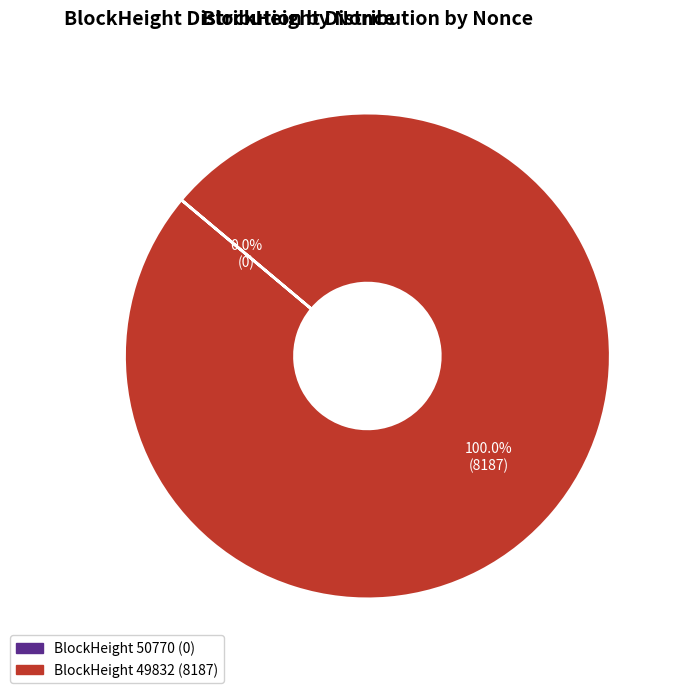

Is there a majority slice in this chart?

Yes